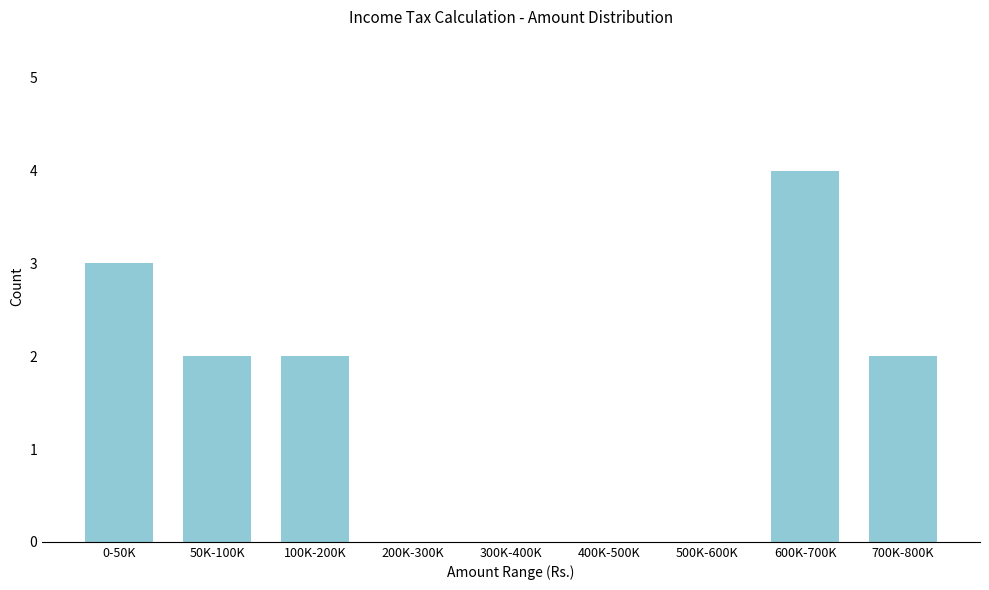

Reading left to right, extract all data points from this chart.

0-50K=3	50K-100K=2	100K-200K=2	200K-300K=0	300K-400K=0	400K-500K=0	500K-600K=0	600K-700K=4	700K-800K=2